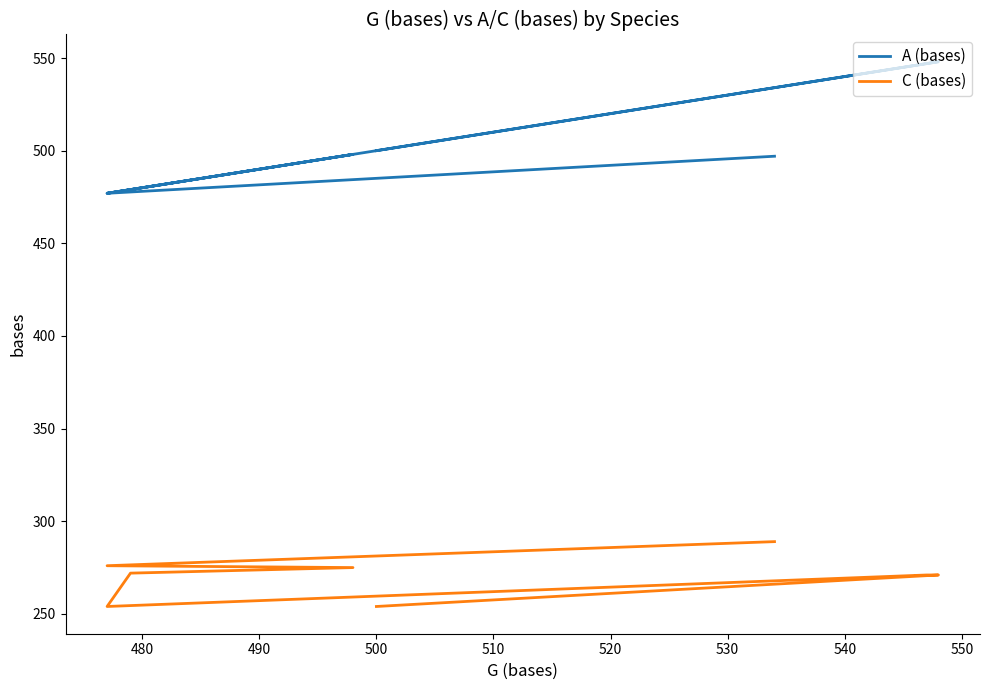

True or false: C (bases) and A (bases) cross at least once.

False